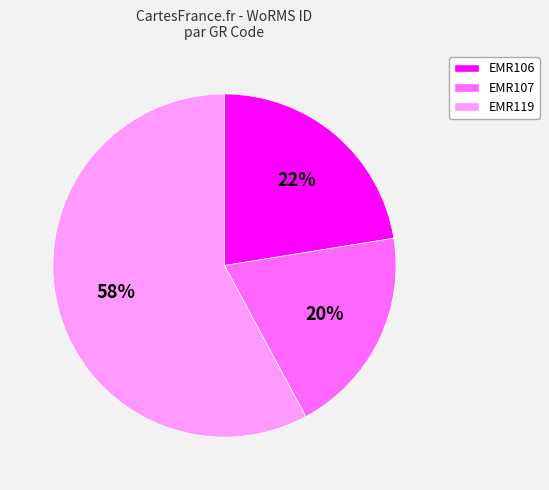

Combined, do EMR119 and EMR106 account for over 50%?

Yes